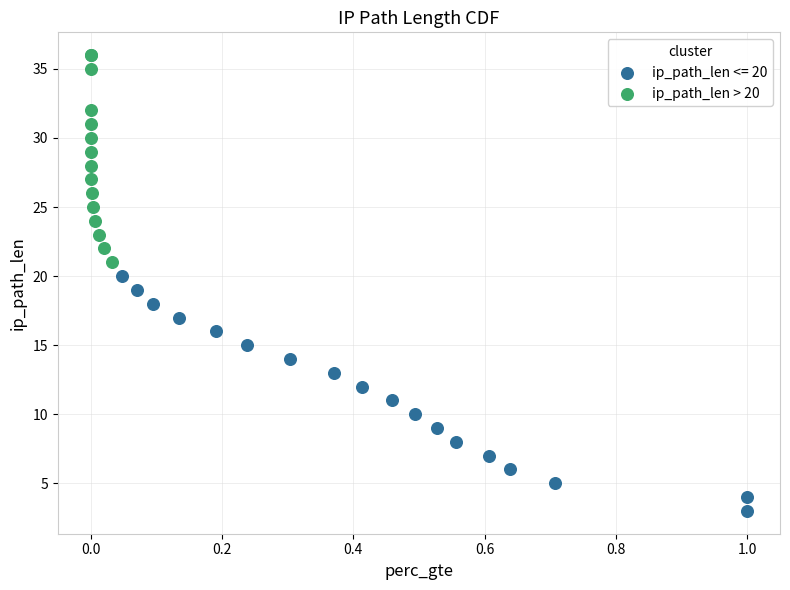

Which series has the widest spread of Y values?

ip_path_len <= 20